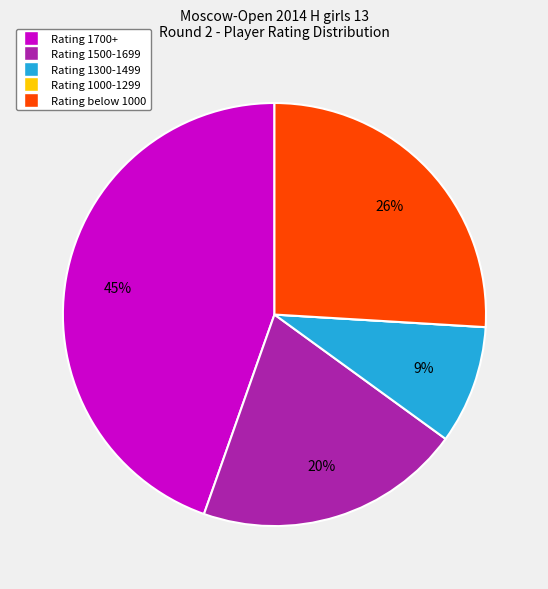

To the nearest percent, what is the average slice percentage?

20%